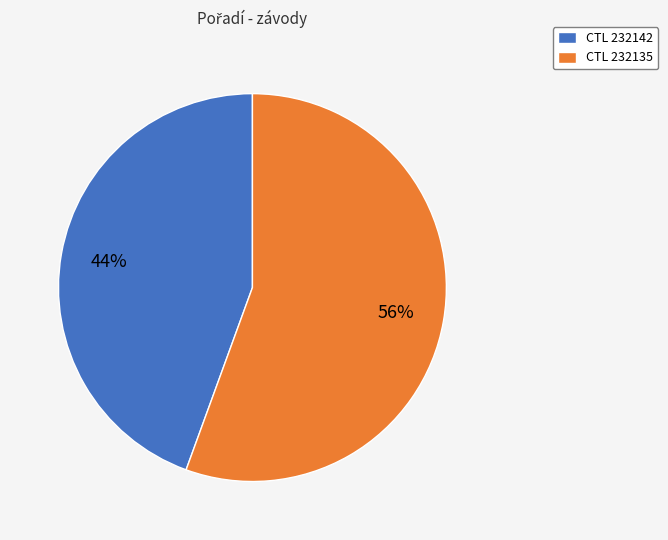

To the nearest percent, what portion does CTL 232142 represent?

44%